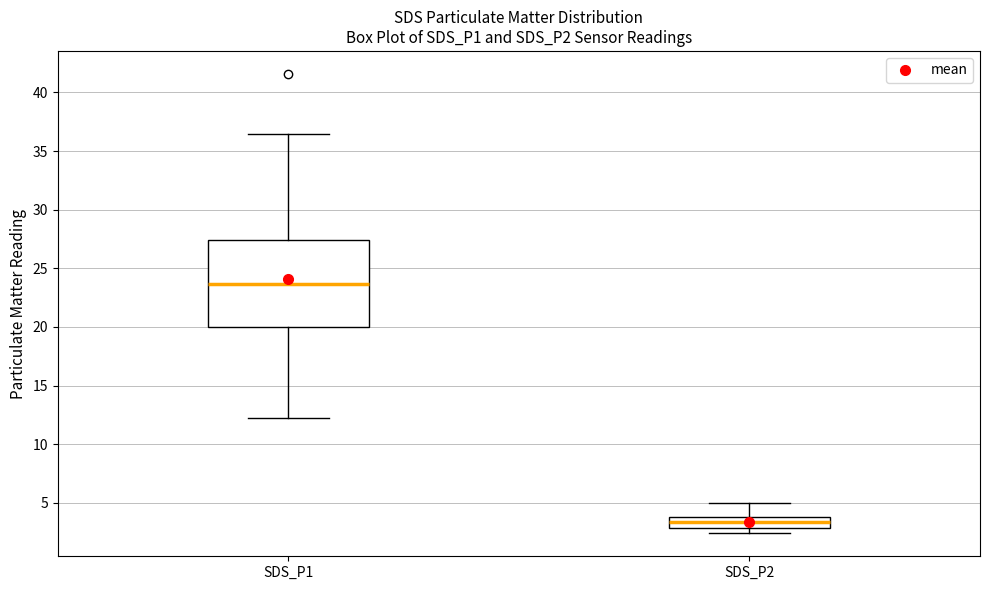

Reading left to right, read every box against the y-axis: the position of its median line, the range the box covers, and the ends of its whiskers. The values are not printed on the chart, so give them approximately, as read against the axis.

SDS_P1: median 23.5, box 20.0 to 27.5, whiskers 12.0 to 36.5
SDS_P2: median 3.5, box 3.0 to 4.0, whiskers 2.5 to 5.0